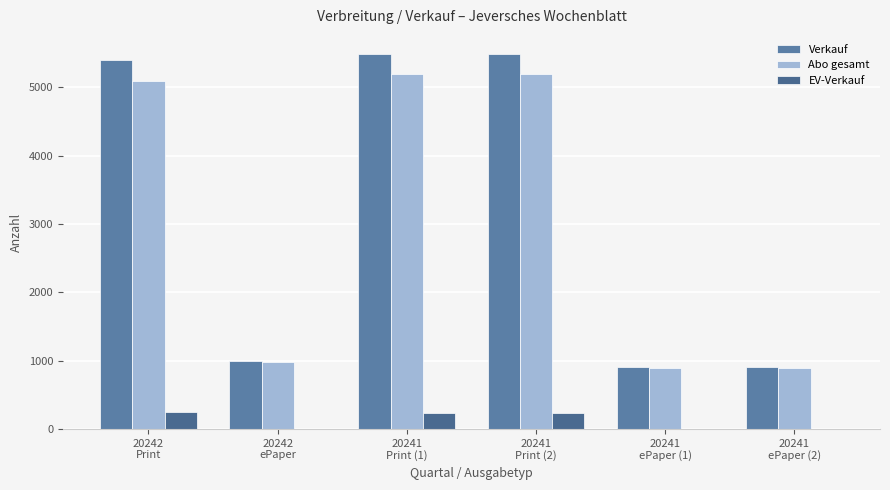

What is the difference between the maximum and minimum values in the EV-Verkauf series?

255